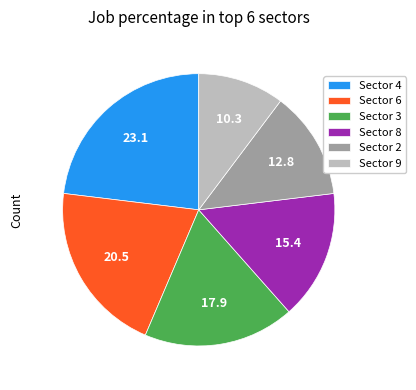

Count the number of slices in the pie.

6